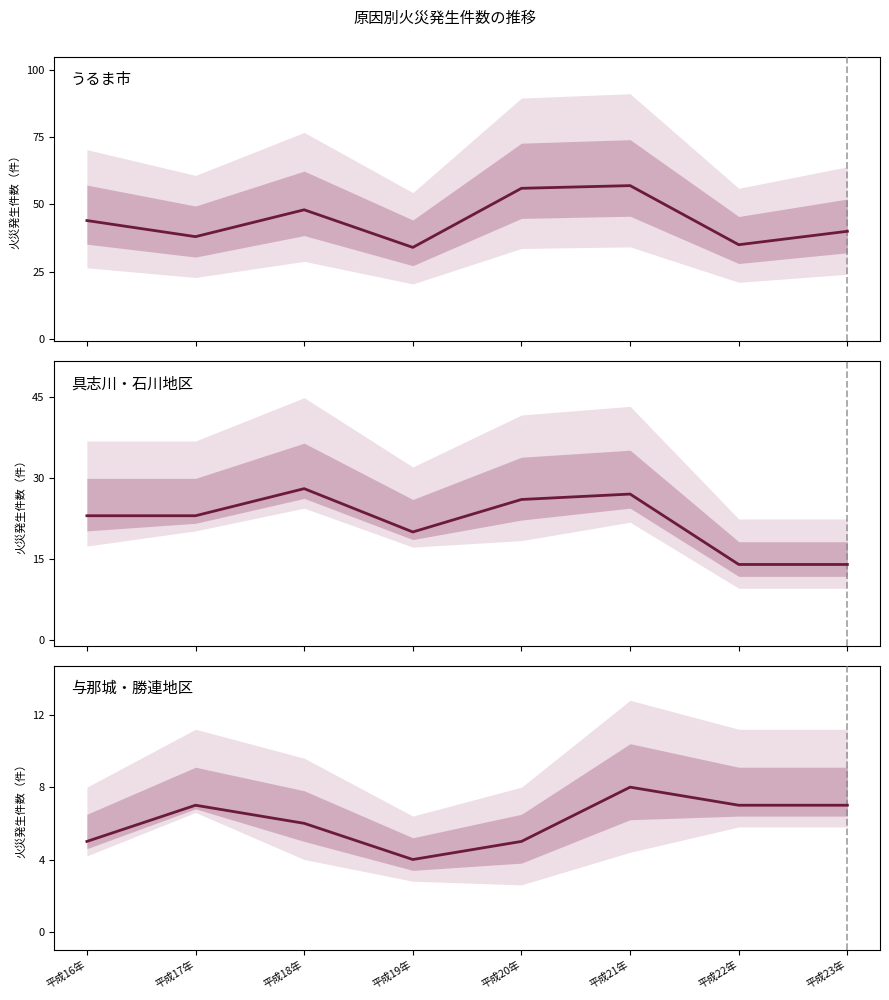

What is the label of the 7th point from the left?

平成22年